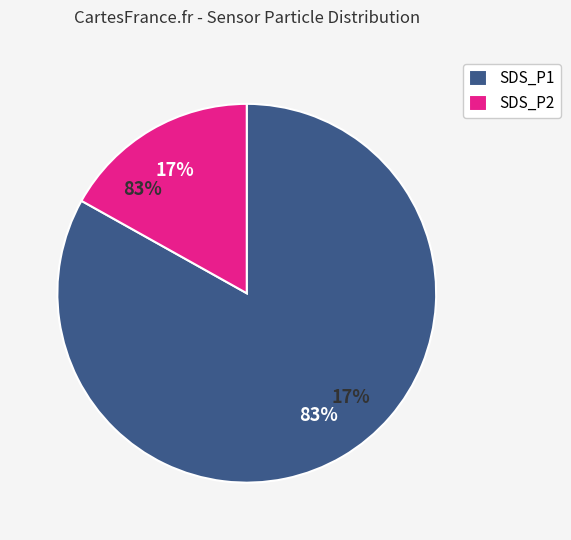

Rank the categories by value from lowest to highest.

SDS_P2, SDS_P1